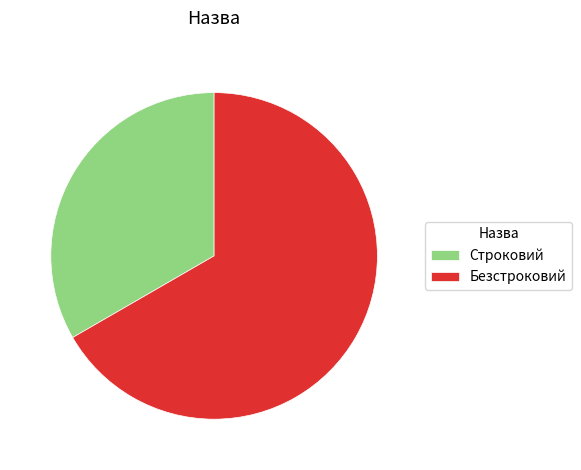

Is there a majority slice in this chart?

Yes